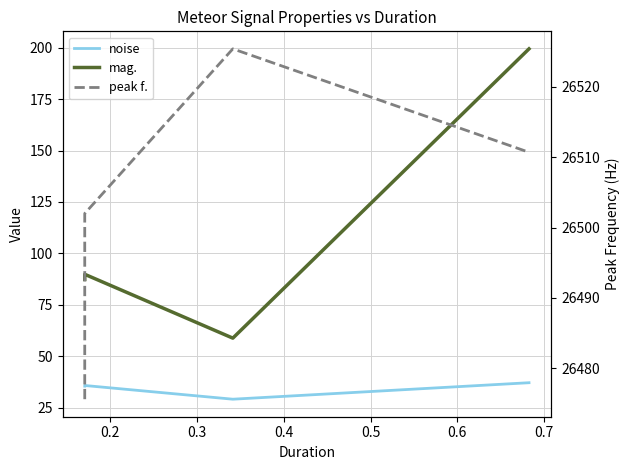

Reading left to right, list all the values displayed in this chart.

noise: 35.4	35.8	29.1	37.1
mag.: 87.3	89.8	58.8	199.5
peak f.: 26475.6	26502.0	26525.4	26510.7